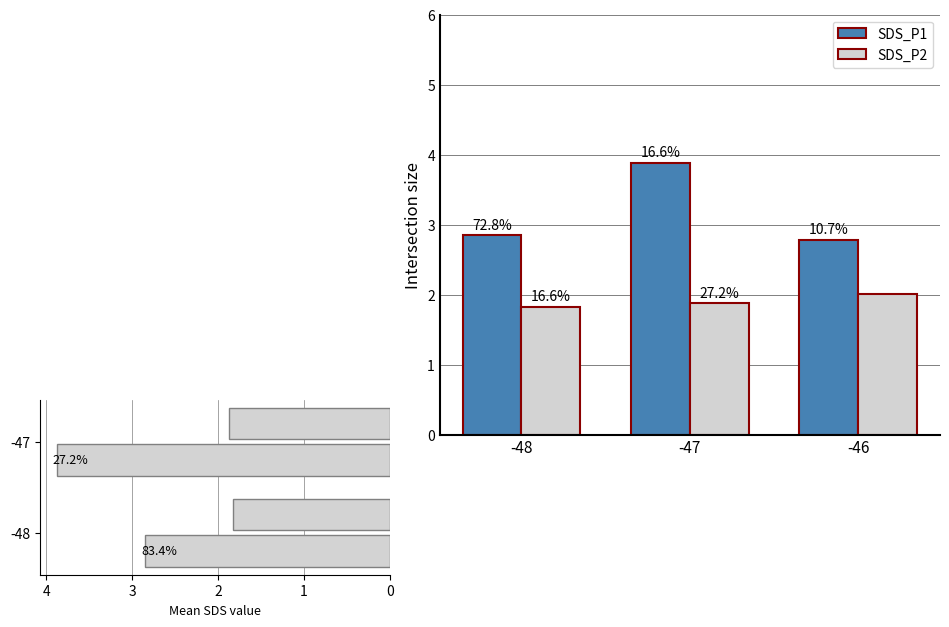

Is it true that SDS_P2 equals 1.9 at -47?

True